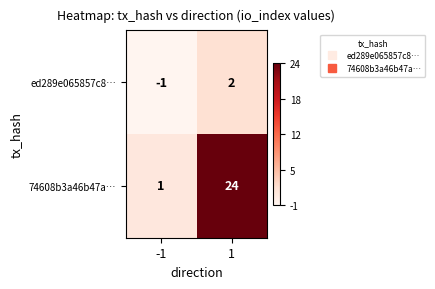

How many series are shown in this chart?

2